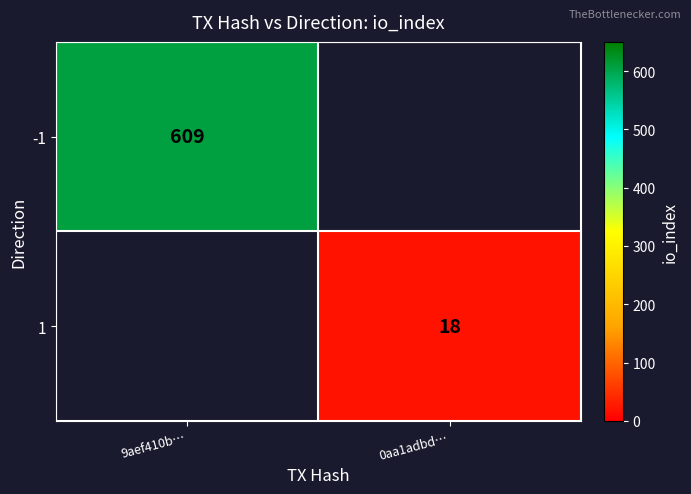

Is it true that 1 equals 29.8 at 0aa1adbd…?

False